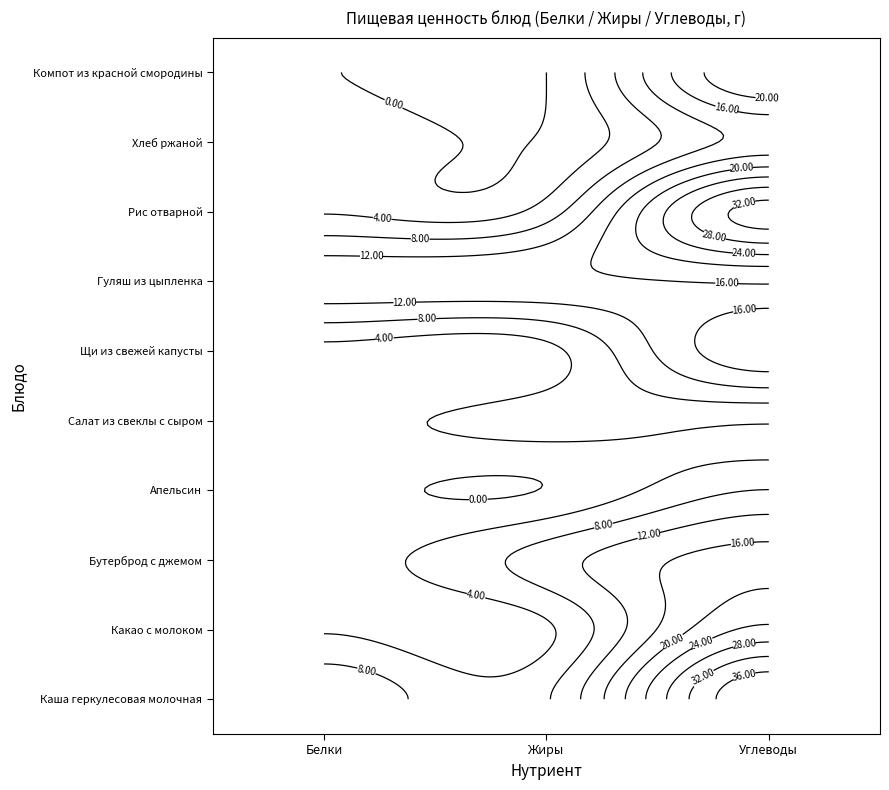

Is the value of Какао с молоком at Белки greater than the value of Каша геркулесовая молочная at Белки?

No